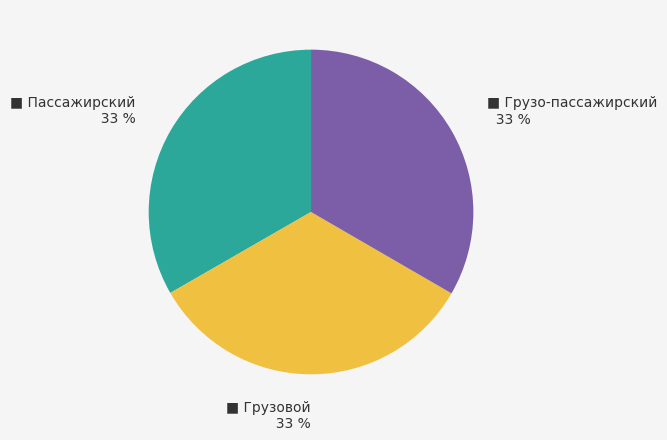

Is there a majority slice in this chart?

No